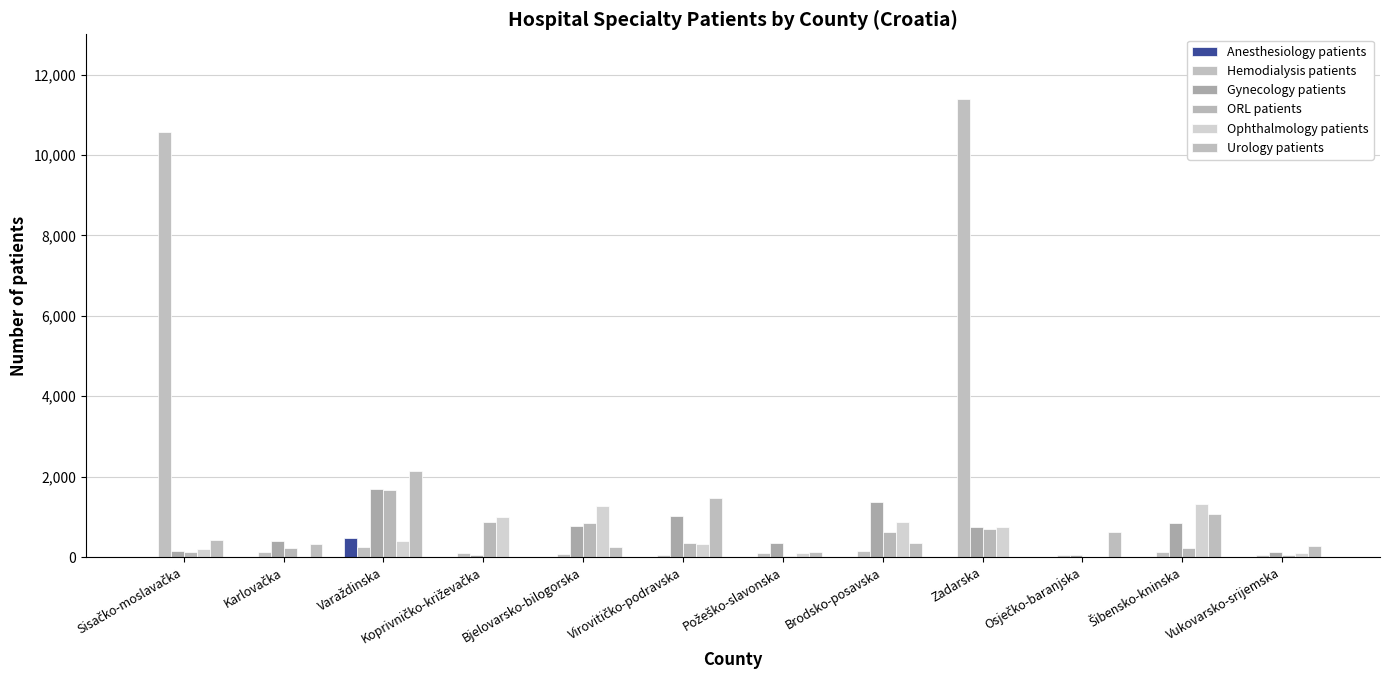

Reading right to left, transcribe all the data shown in this chart.

Anesthesiology patients: Vukovarsko-srijemska=0	Šibensko-kninska=0	Osječko-baranjska=0	Zadarska=0	Brodsko-posavska=13	Požeško-slavonska=0	Virovitičko-podravska=0	Bjelovarsko-bilogorska=0	Koprivničko-križevačka=0	Varaždinska=485	Karlovačka=0	Sisačko-moslavačka=0
Hemodialysis patients: Vukovarsko-srijemska=61	Šibensko-kninska=122	Osječko-baranjska=46	Zadarska=11381	Brodsko-posavska=151	Požeško-slavonska=96	Virovitičko-podravska=63	Bjelovarsko-bilogorska=78	Koprivničko-križevačka=104	Varaždinska=243	Karlovačka=136	Sisačko-moslavačka=10561
Gynecology patients: Vukovarsko-srijemska=127	Šibensko-kninska=857	Osječko-baranjska=57	Zadarska=750	Brodsko-posavska=1359	Požeško-slavonska=344	Virovitičko-podravska=1014	Bjelovarsko-bilogorska=760	Koprivničko-križevačka=55	Varaždinska=1689	Karlovačka=400	Sisačko-moslavačka=145
ORL patients: Vukovarsko-srijemska=54	Šibensko-kninska=218	Osječko-baranjska=0	Zadarska=687	Brodsko-posavska=631	Požeško-slavonska=29	Virovitičko-podravska=348	Bjelovarsko-bilogorska=843	Koprivničko-križevačka=881	Varaždinska=1662	Karlovačka=219	Sisačko-moslavačka=133
Ophthalmology patients: Vukovarsko-srijemska=109	Šibensko-kninska=1313	Osječko-baranjska=0	Zadarska=743	Brodsko-posavska=870	Požeško-slavonska=107	Virovitičko-podravska=312	Bjelovarsko-bilogorska=1280	Koprivničko-križevačka=996	Varaždinska=400	Karlovačka=12	Sisačko-moslavačka=200
Urology patients: Vukovarsko-srijemska=280	Šibensko-kninska=1077	Osječko-baranjska=630	Zadarska=0	Brodsko-posavska=356	Požeško-slavonska=127	Virovitičko-podravska=1457	Bjelovarsko-bilogorska=261	Koprivničko-križevačka=0	Varaždinska=2142	Karlovačka=326	Sisačko-moslavačka=421